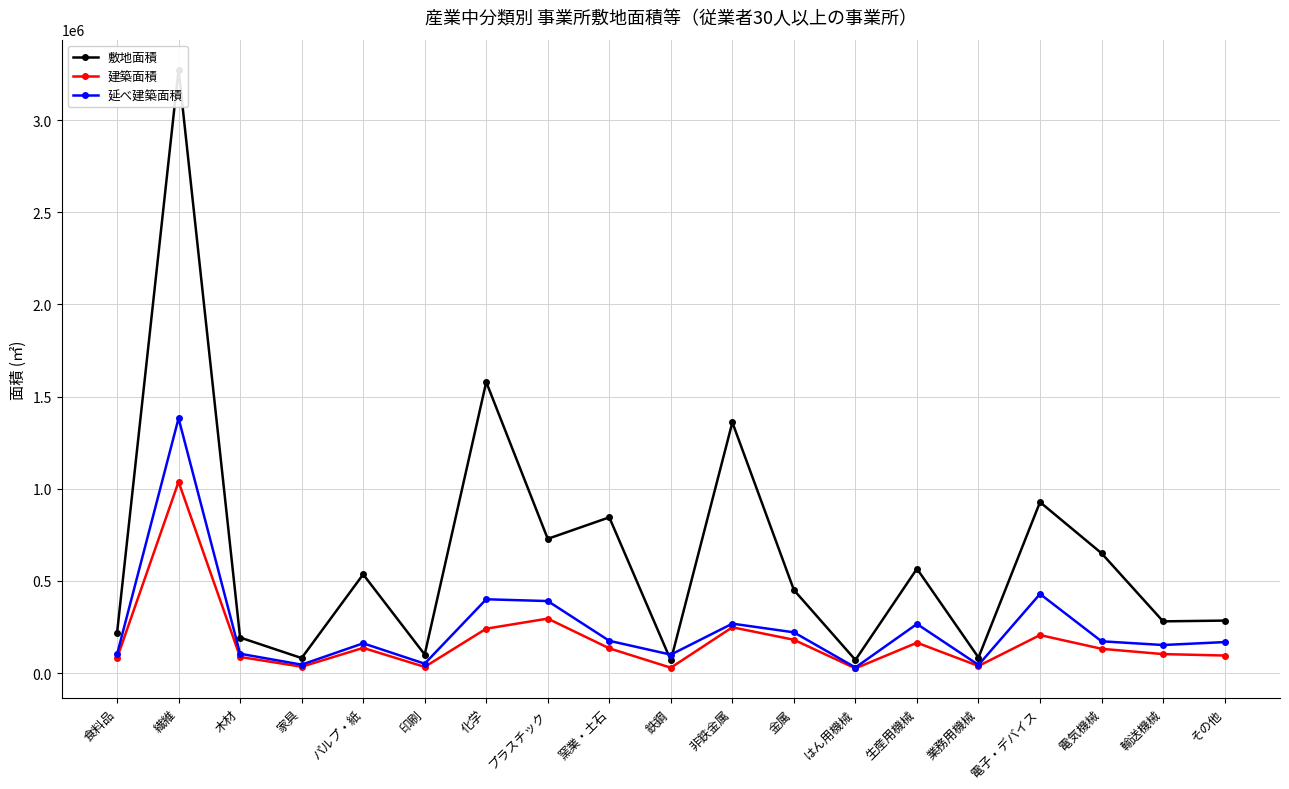

Reading right to left, extract all data points from this chart.

敷地面積: 284482	280360	649942	927403	83963	565859	70803	450576	1360259	68666	844849	728190	1579244	100284	535421	81071	192555	3274778	216323
建築面積: 94917	102622	131361	205926	38175	164443	25234	180327	248176	28766	133900	295262	240651	33191	136288	34064	87250	1037825	80624
延べ建築面積: 167877	151933	172133	428976	43755	266143	29920	220742	267845	99675	174768	390494	400210	50622	161161	45401	104488	1382441	101143